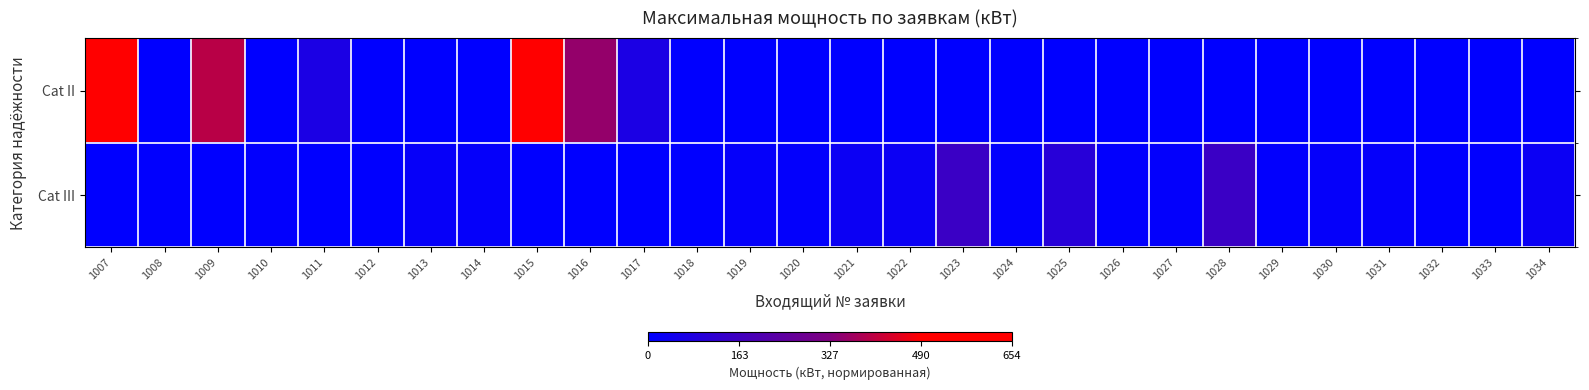

Which series changed the most between 1023 and 1033?

Cat III